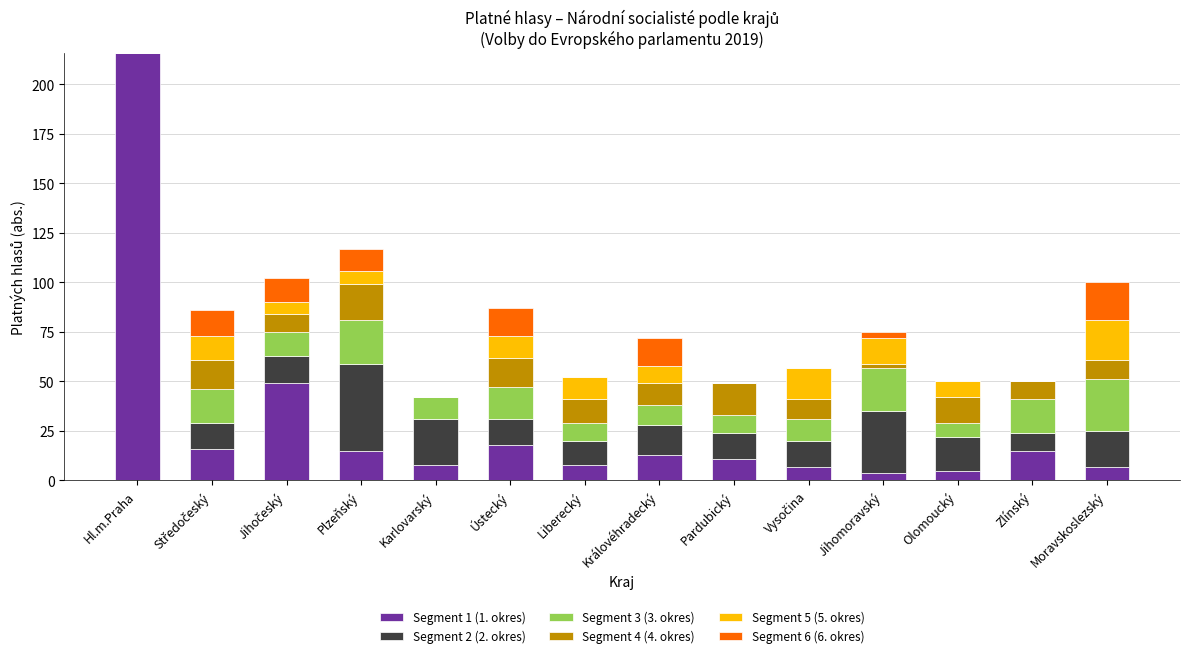

The value of Segment 1 (1. okres) at Liberecký is 8. True or false?

True